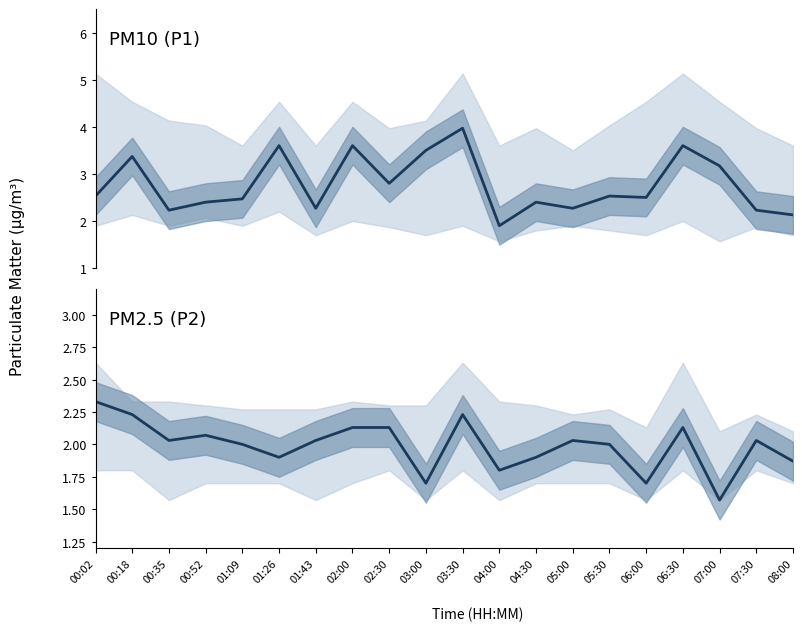

True or false: P2 has more than 1 interior local peaks.

True